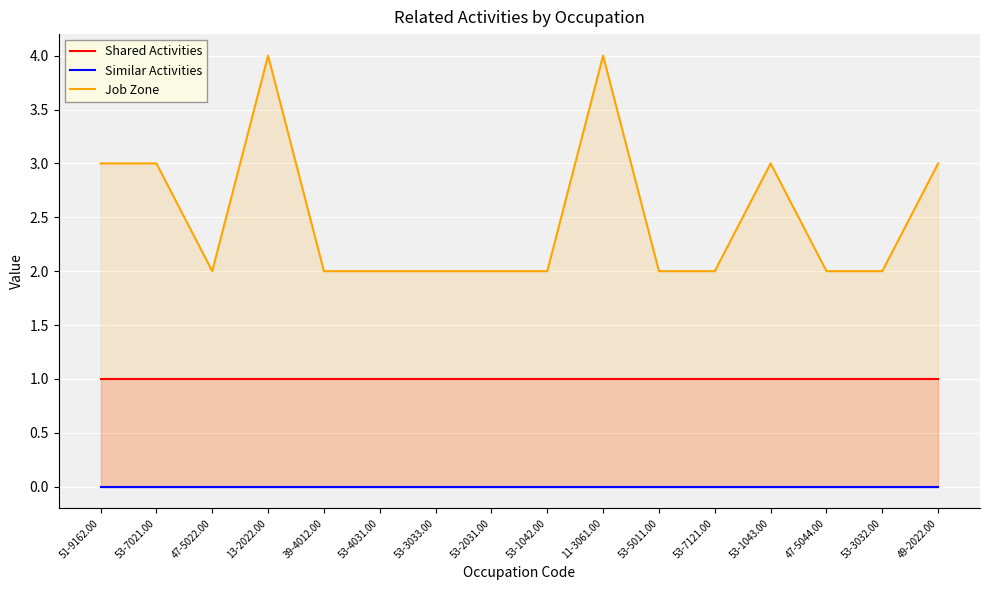

True or false: Similar Activities has more than 1 interior local peaks.

False